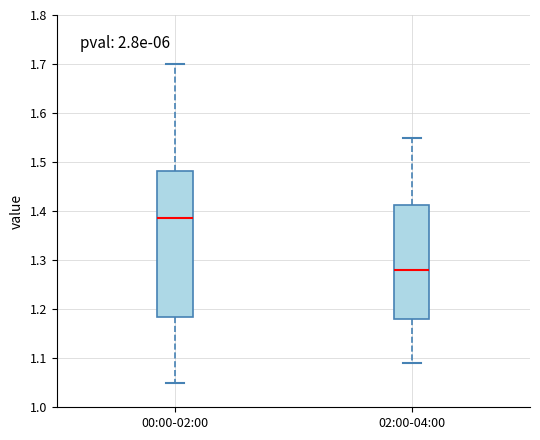

Where is the lower edge of the box for 00:00-02:00 on the y-axis? The values are not printed on the chart, so give them approximately, as read against the axis.

1.19